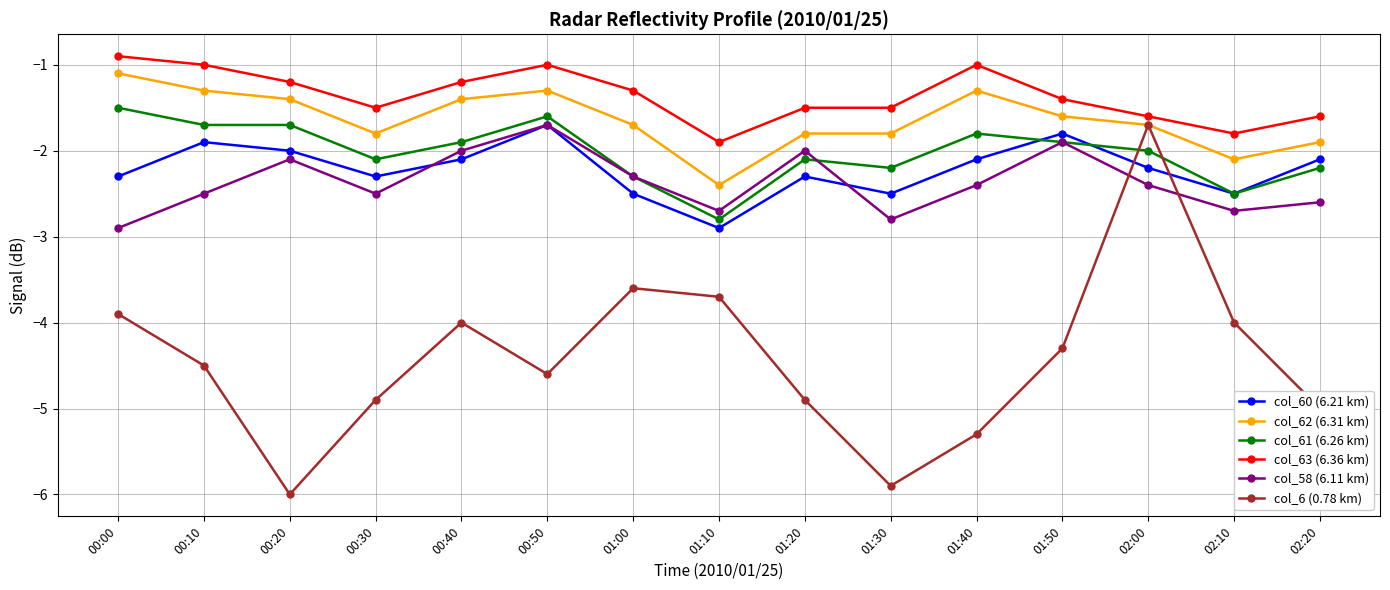

How many lines are shown in the chart?

6